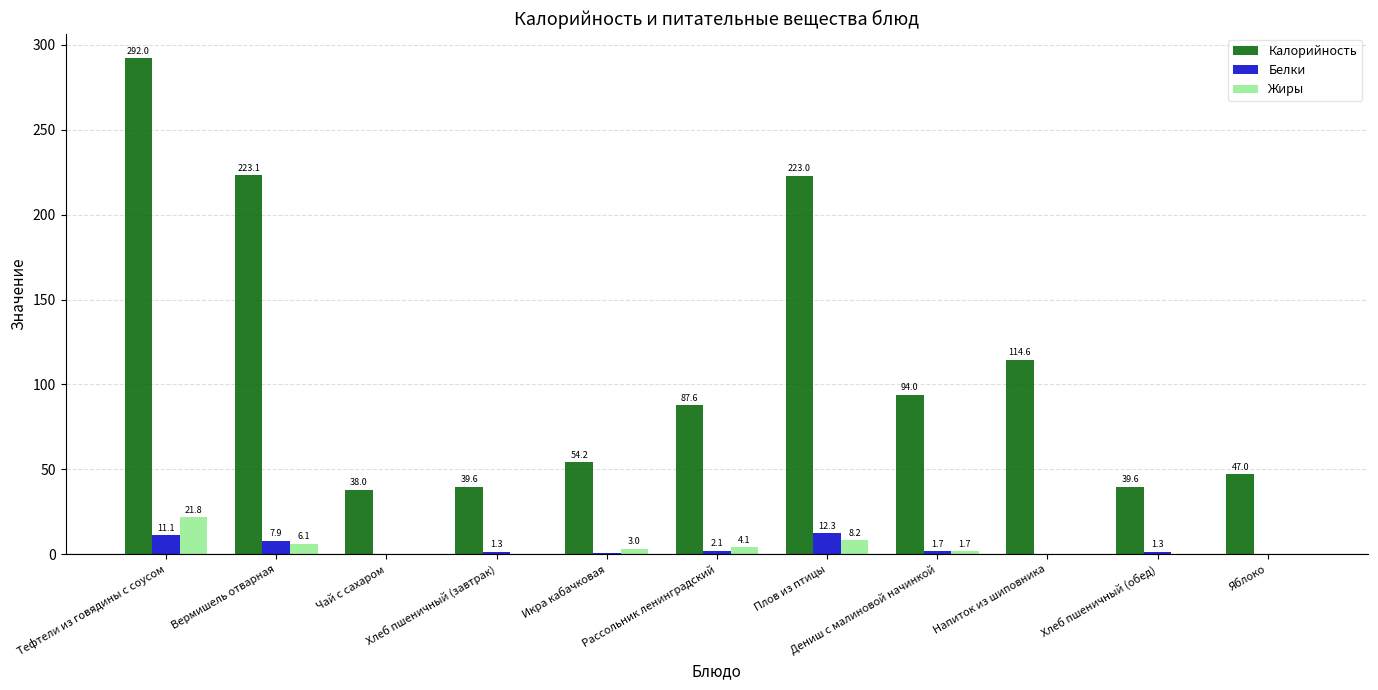

Which series has the largest total across all categories?

Калорийность